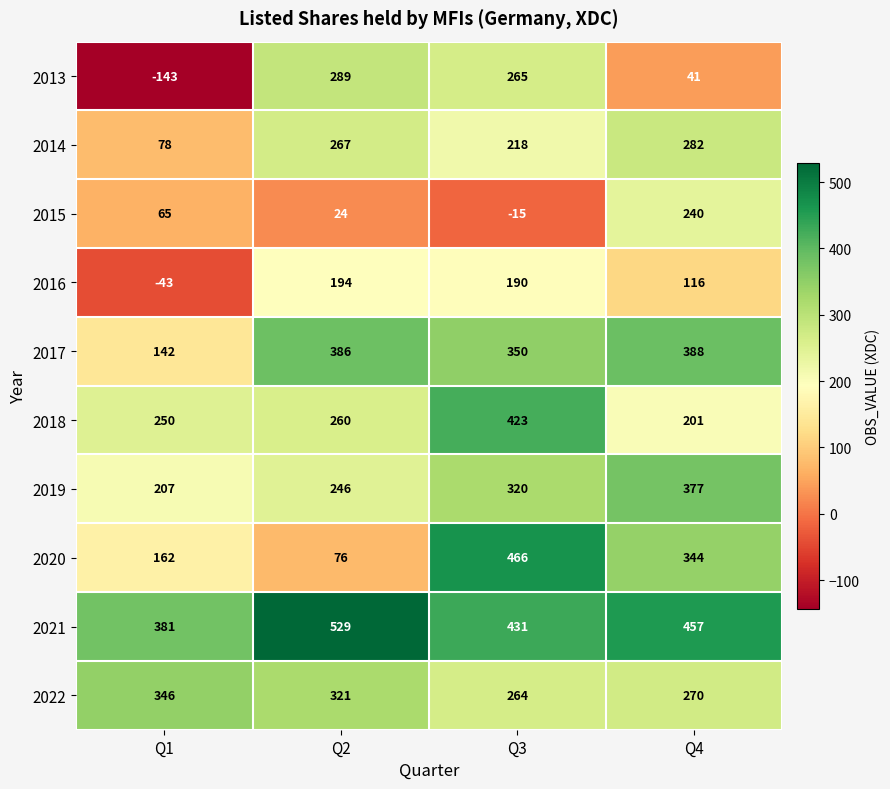

Count the number of data series in this chart.

10